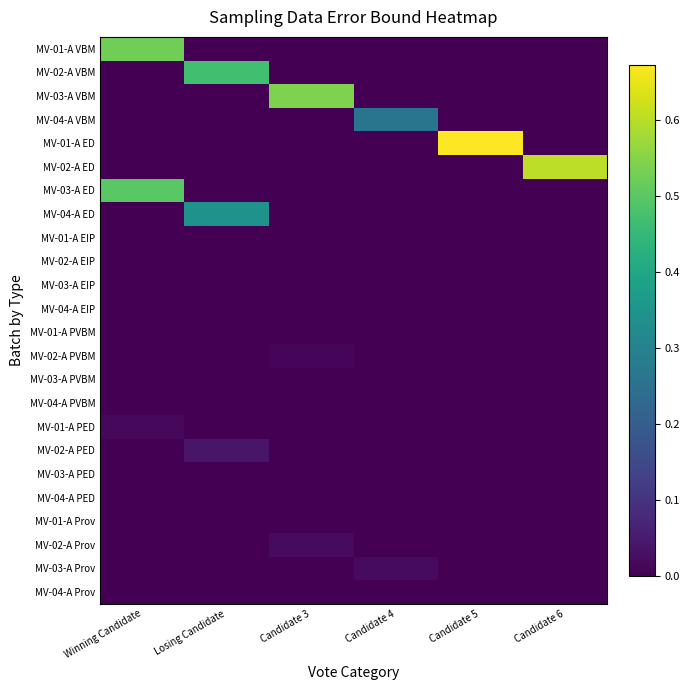

Rank the series by their maximum value, from lowest to highest.

MV-01-A EIP, MV-02-A EIP, MV-03-A EIP, MV-04-A EIP, MV-01-A PVBM, MV-03-A PVBM, MV-04-A PVBM, MV-03-A PED, MV-04-A PED, MV-01-A Prov, MV-04-A Prov, MV-02-A PVBM, MV-01-A PED, MV-02-A Prov, MV-03-A Prov, MV-02-A PED, MV-04-A VBM, MV-04-A ED, MV-02-A VBM, MV-03-A ED, MV-01-A VBM, MV-03-A VBM, MV-02-A ED, MV-01-A ED